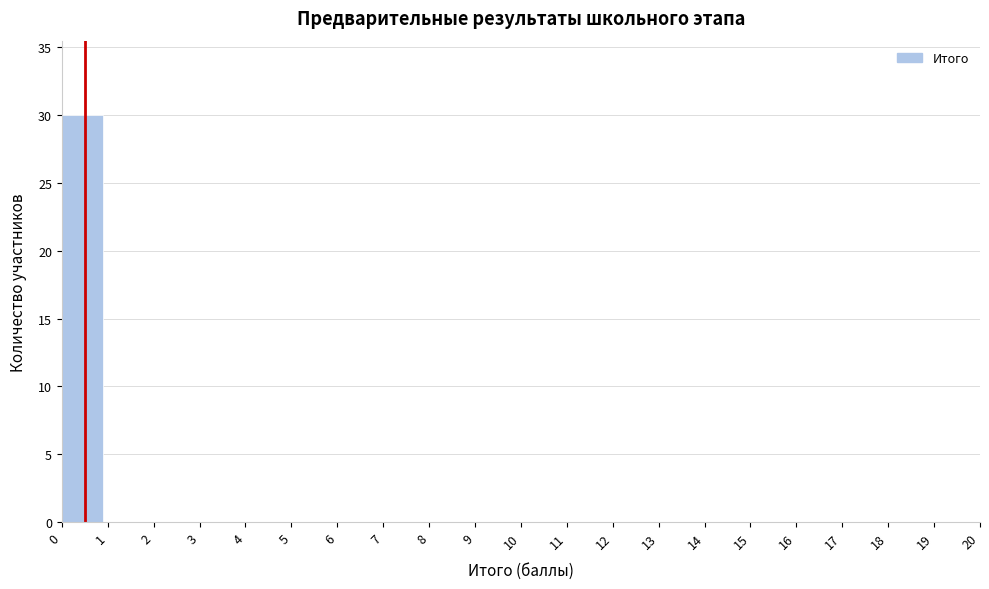

How tall is the bar that spans 0 to 1 on the x-axis? The values are not printed on the chart, so give them approximately, as read against the axis.

30